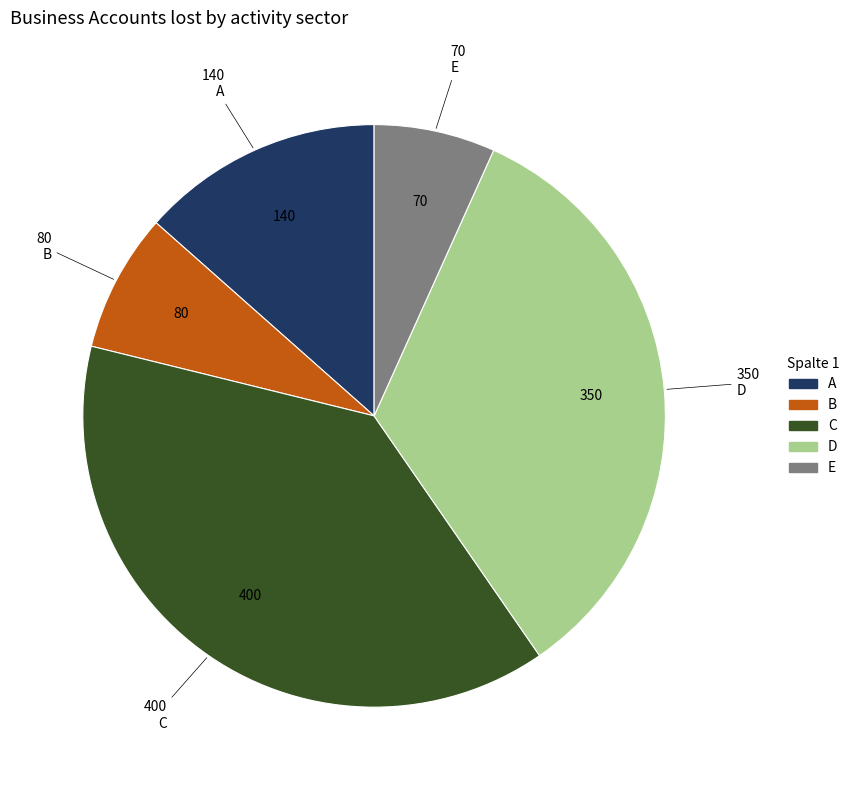

Do E and A together represent more than half of the pie?

No